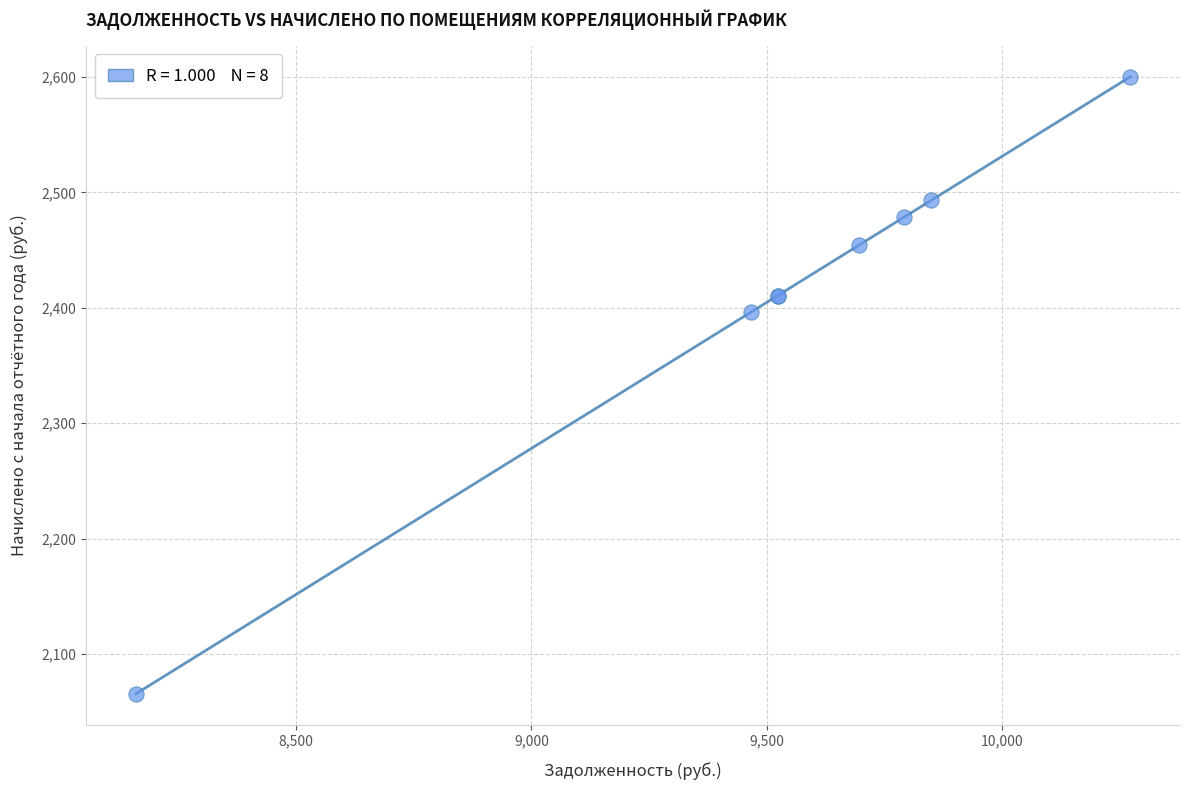

What Y value in the scatter plot is closest to 2332?

2396.0